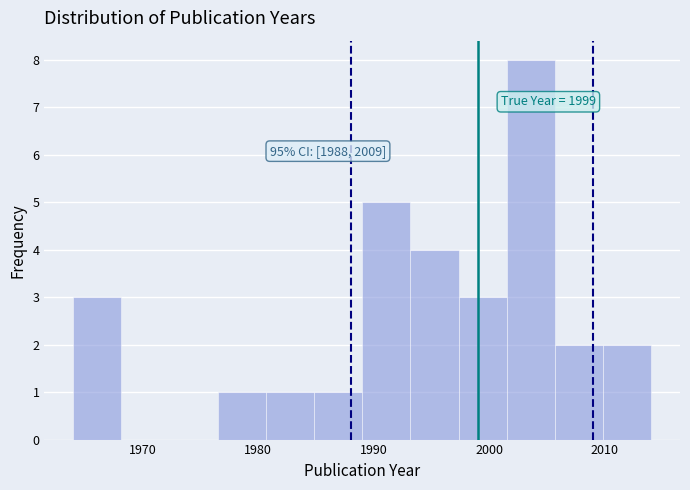

Which range on the x-axis has the tallest bar?

2002 to 2006